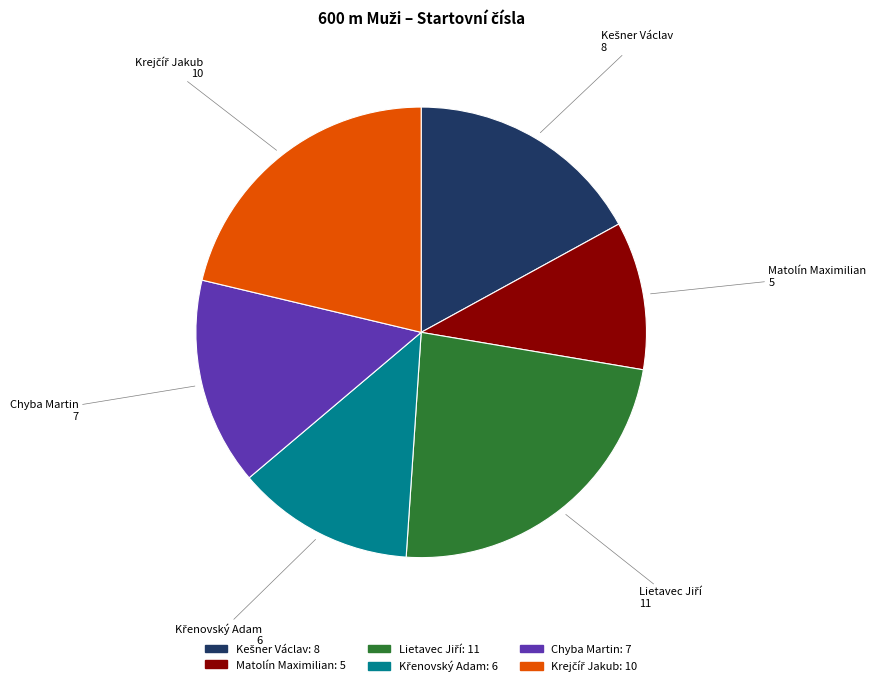

Is there a majority slice in this chart?

No